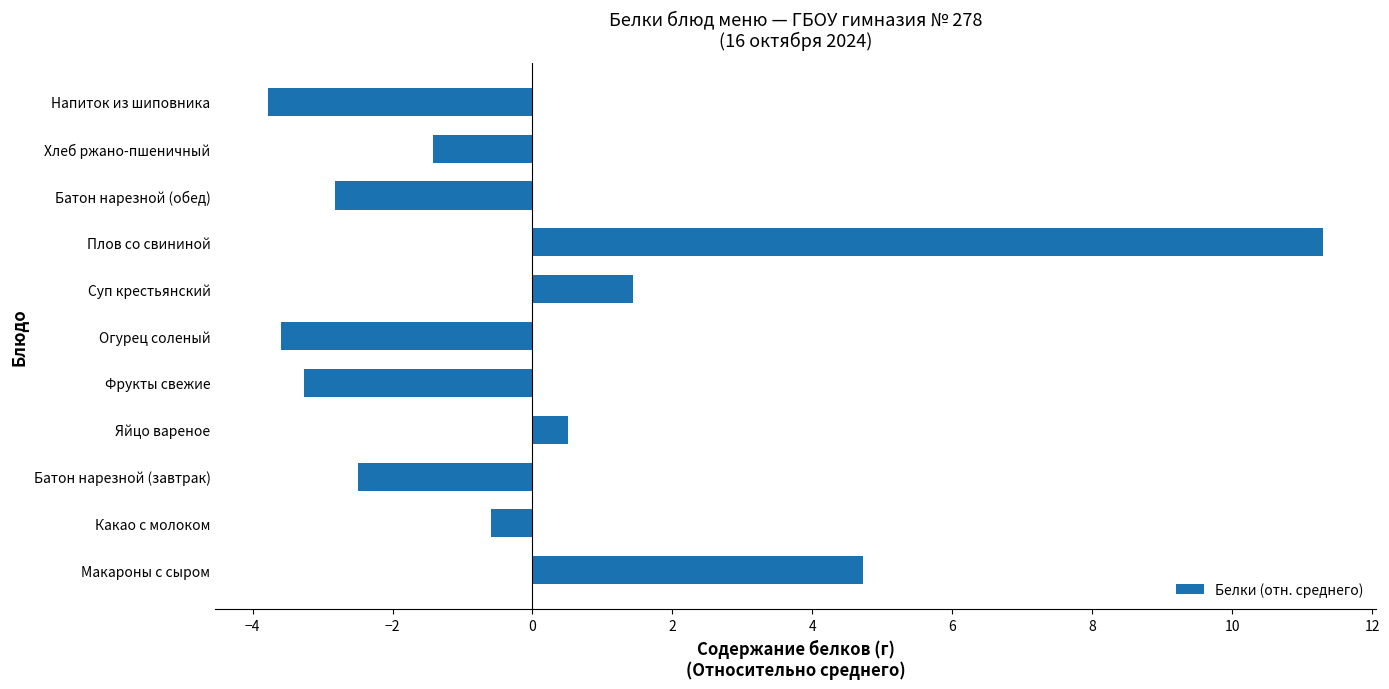

Is it true that the value at Суп крестьянский is 1.4?

True